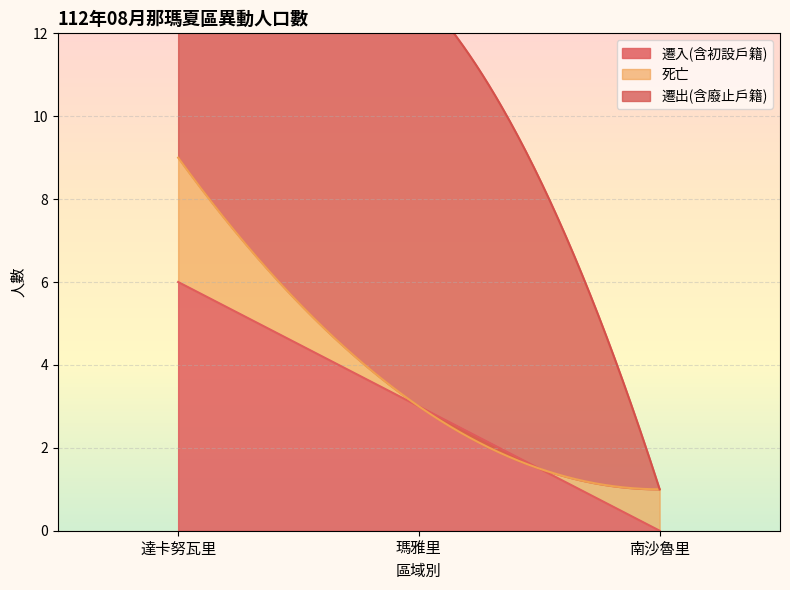

At which label does 遷入(含初設戶籍) first exceed 3?

達卡努瓦里